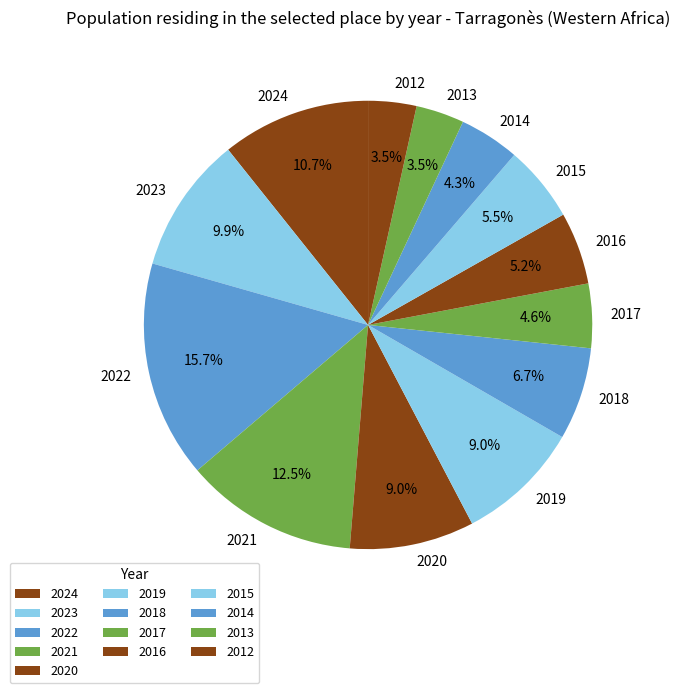

Is 2023 the majority of the pie?

No